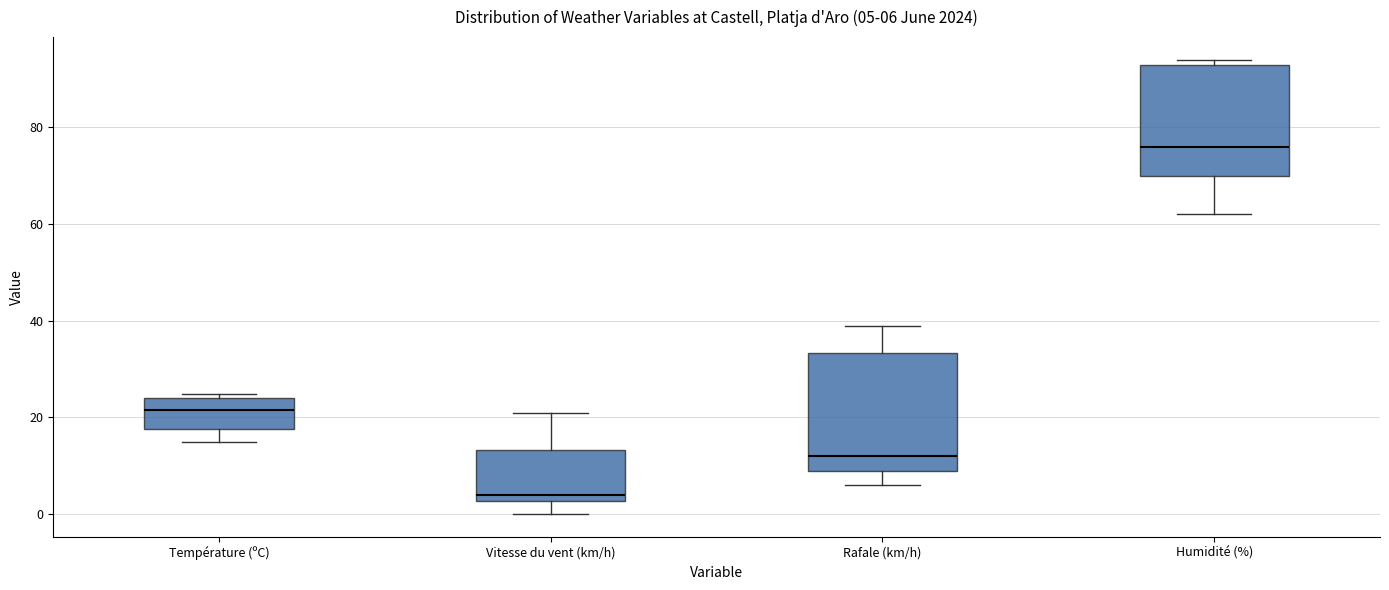

Which box has the highest median line?

Humidité (%)